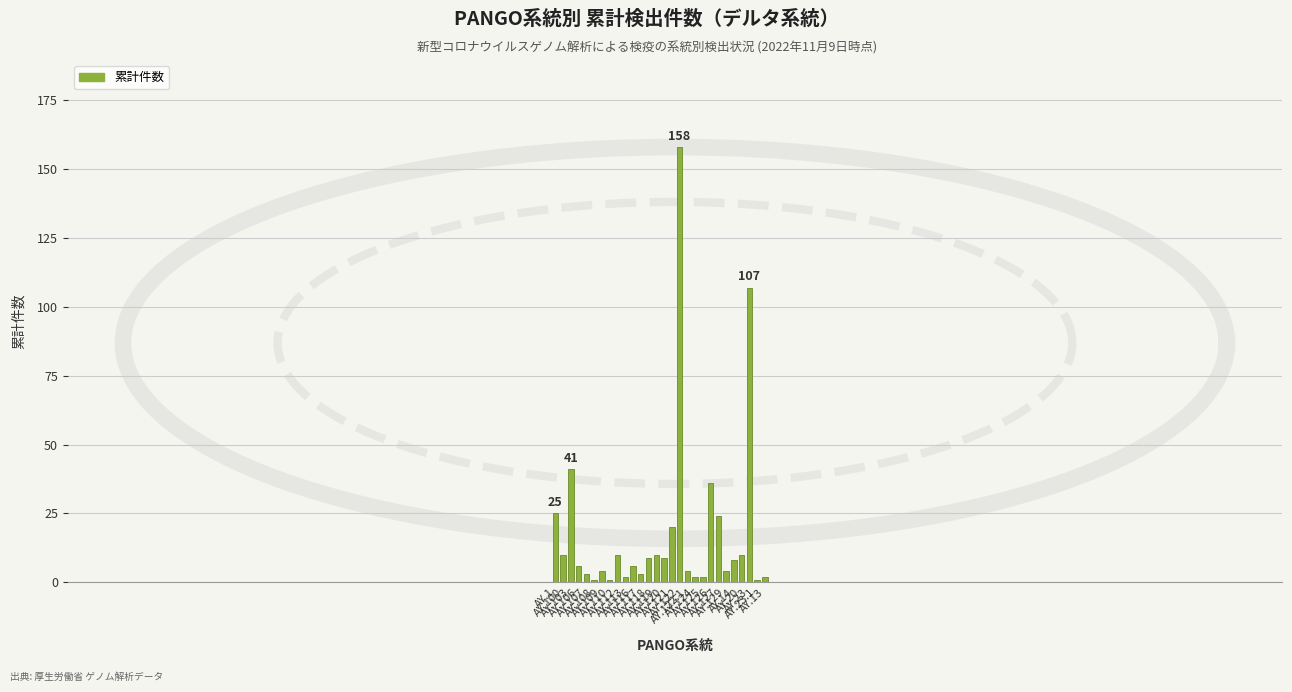

List the labels in order of value, smallest first.

AY.108, AY.110, AY.23.1, AY.113, AY.124, AY.125, AY.13, AY.107, AY.117, AY.109, AY.122.1, AY.129, AY.106, AY.116, AY.14, AY.118, AY.120, AY.100, AY.112, AY.119, AY.20, AY.121, AY.127, AY.1, AY.126, AY.103, AY.23, AY.122